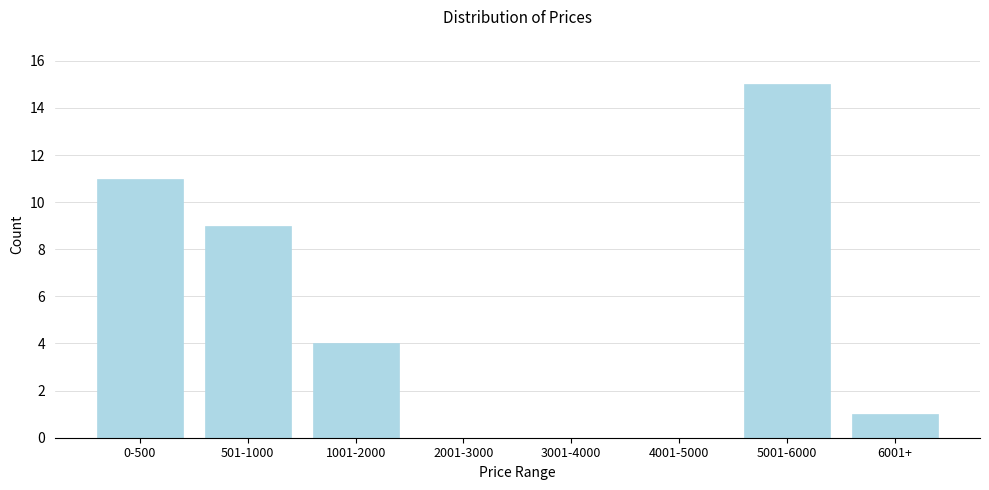

Reading left to right, list all the values displayed in this chart.

0-500=11	501-1000=9	1001-2000=4	2001-3000=0	3001-4000=0	4001-5000=0	5001-6000=15	6001+=1